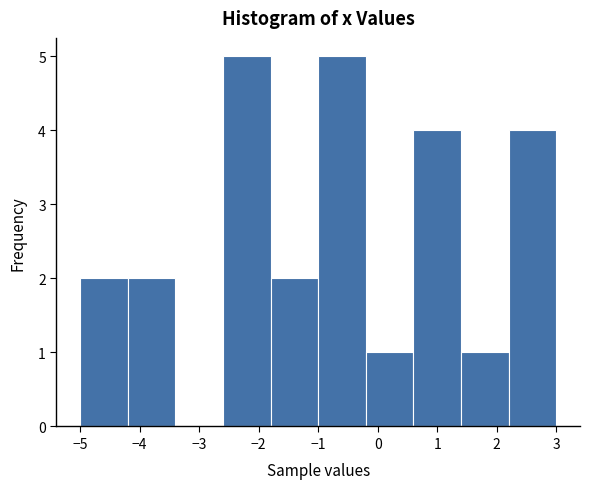

Reading left to right, transcribe this chart: for each bar, give the range it covers on the x-axis and its height. The values are not printed on the chart, so give them approximately, as read against the axis.

-5.0 to -4.2: 2
-4.2 to -3.4: 2
-3.4 to -2.6: 0
-2.6 to -1.8: 5
-1.8 to -1.0: 2
-1.0 to -0.2: 5
-0.2 to 0.6: 1
0.6 to 1.4: 4
1.4 to 2.2: 1
2.2 to 3.0: 4